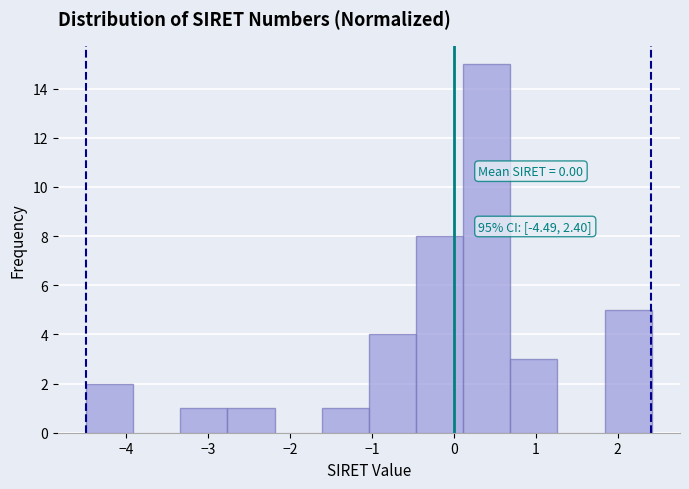

Which range on the x-axis has the tallest bar?

0.1 to 0.7